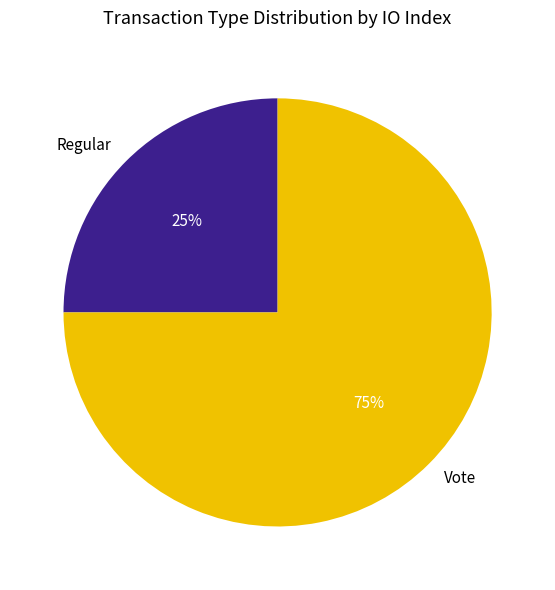

True or false: Vote accounts for 90% of the total.

False